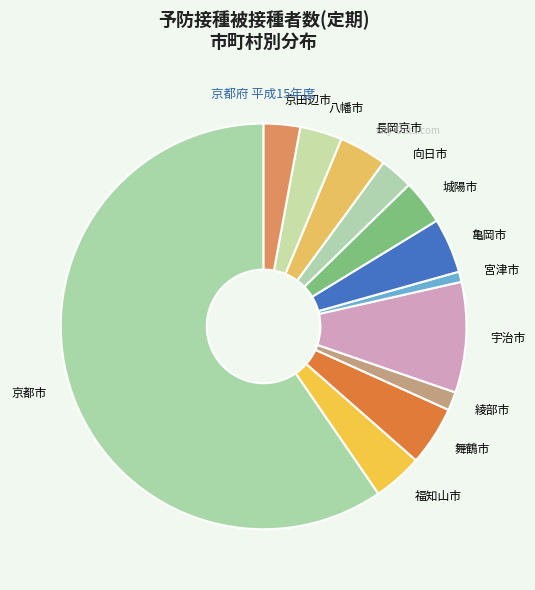

Is the sum of 宮津市 and 京田辺市 greater than half?

No